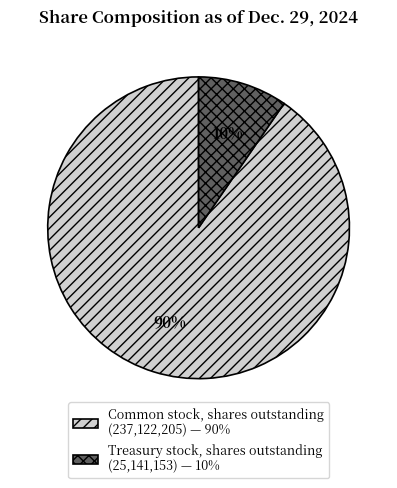

To the nearest percent, what is the average slice percentage?

50%